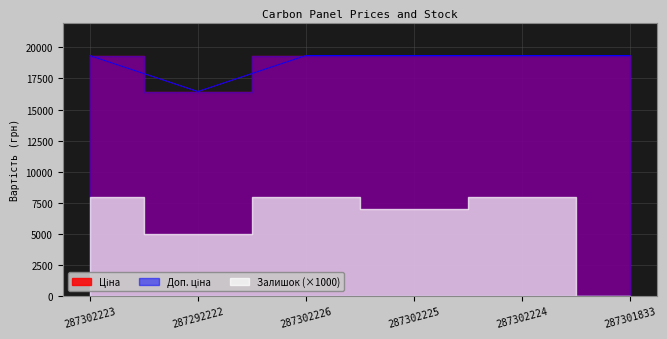

What position from the right is 287292222?

5